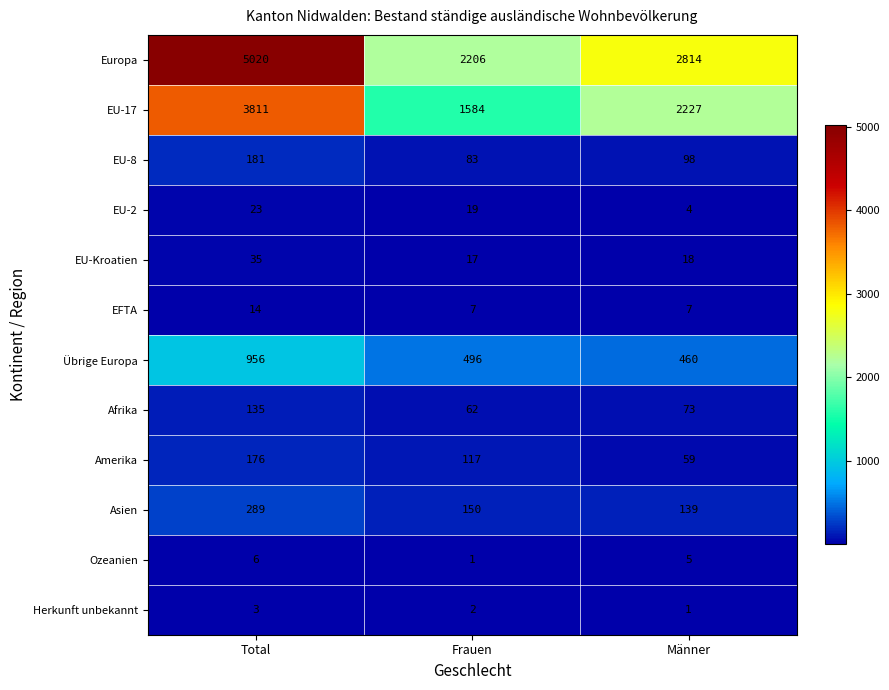

What is the difference between the maximum and minimum values in the Ozeanien series?

5